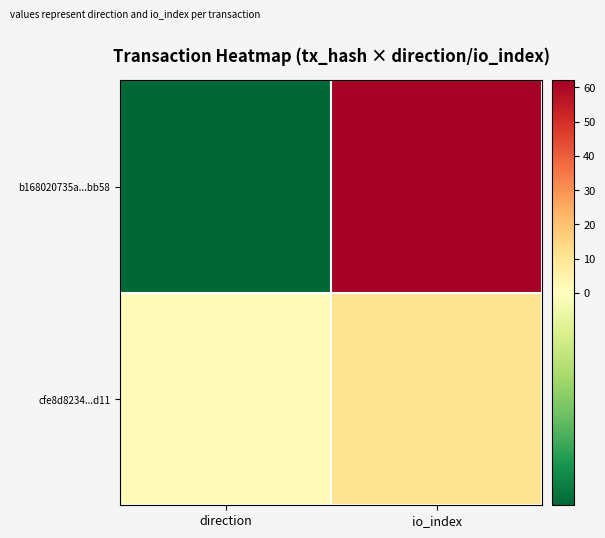

At how many categories does at least one series exceed 46?

1